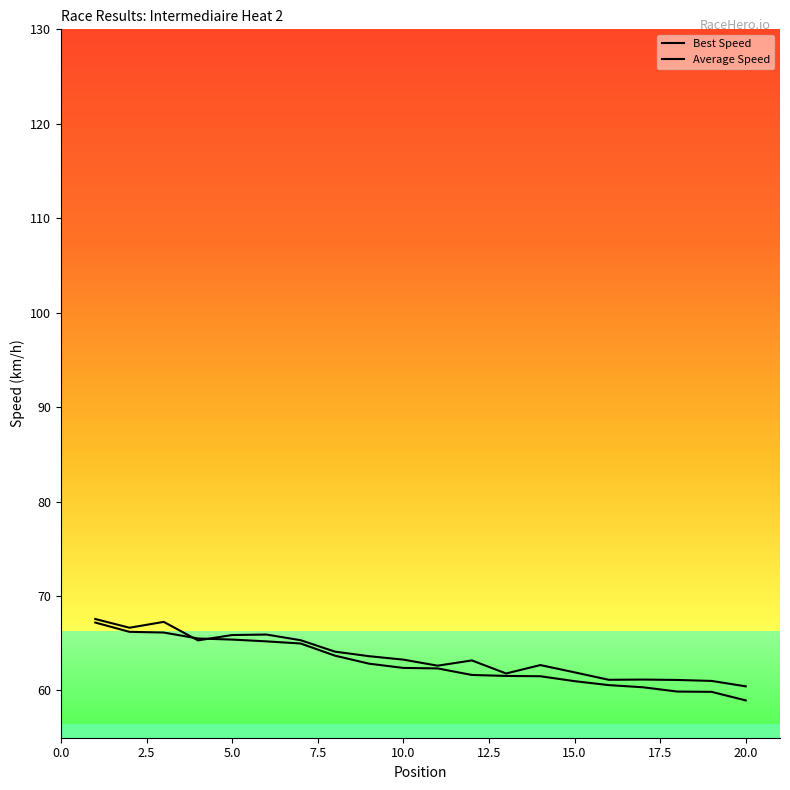

After their last crossing, which series has the higher values: Average Speed or Best Speed?

Best Speed